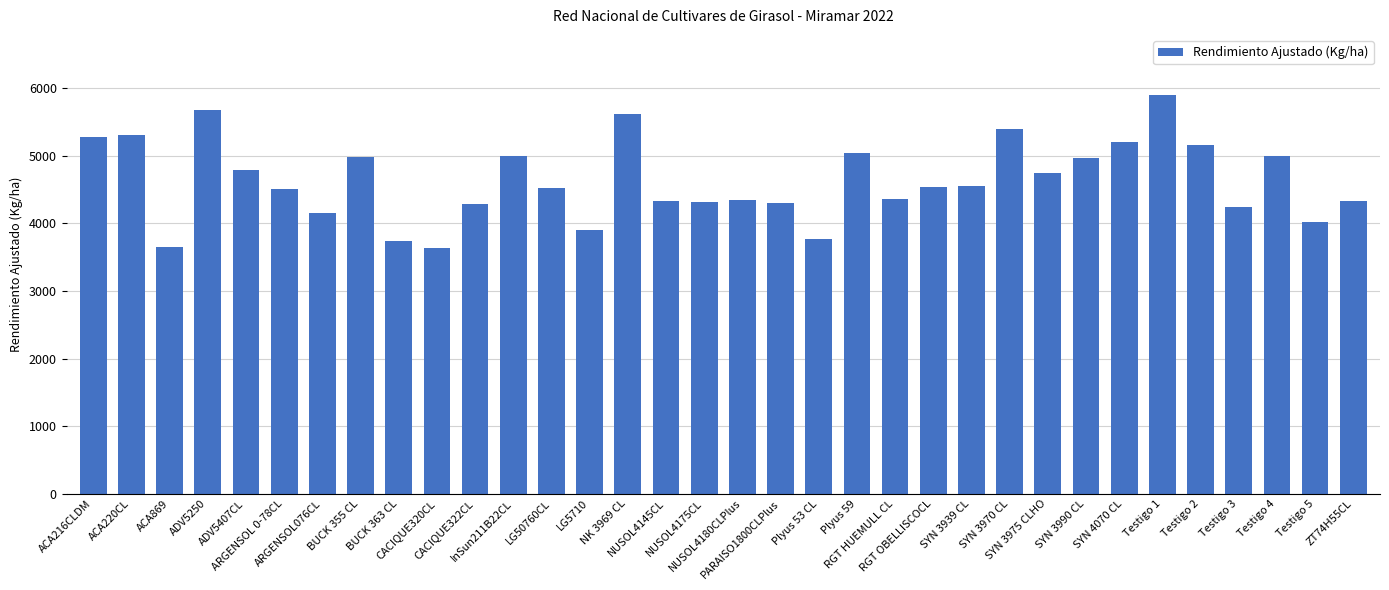

Are the bars grouped side by side (vs. stacked)?

No